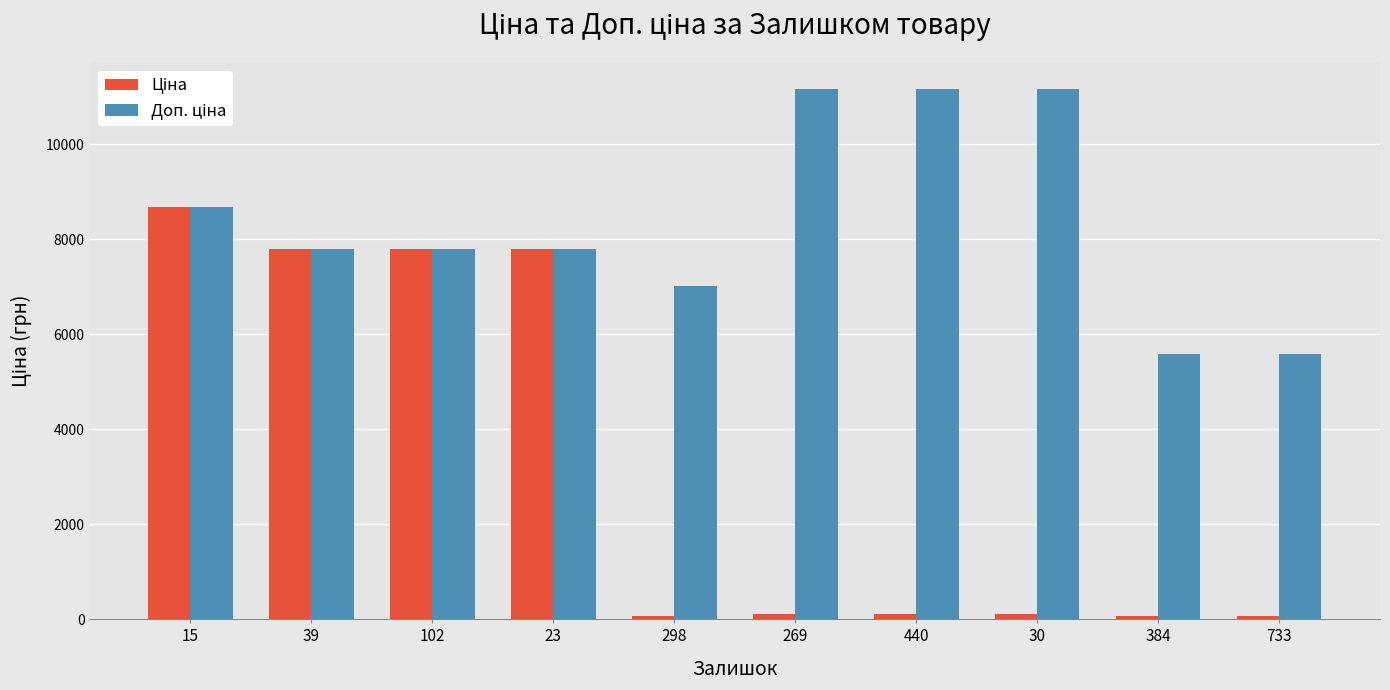

At how many categories does at least one series exceed 2928?

10